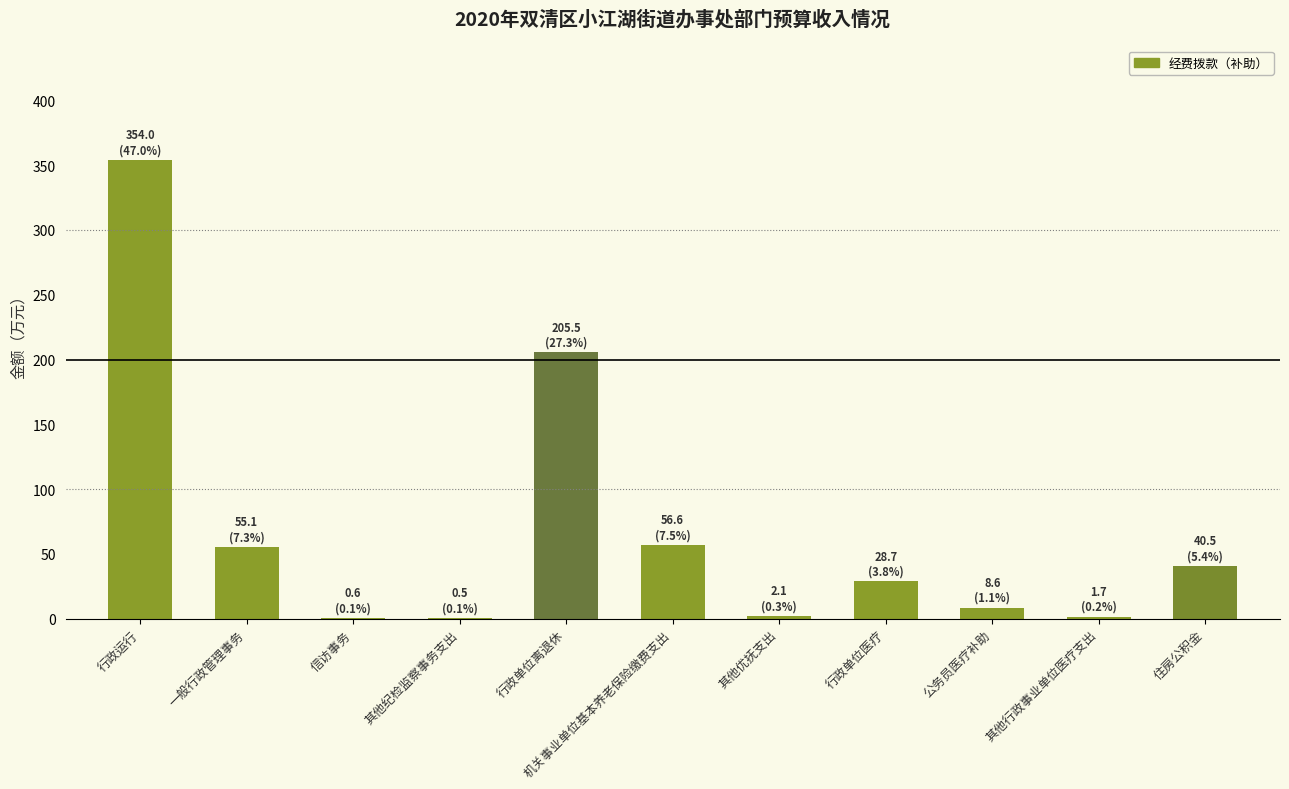

What is the greatest value displayed?

354.0